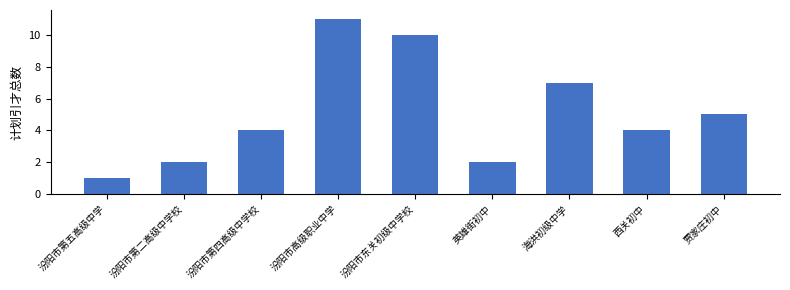

Reading left to right, transcribe all the data shown in this chart.

汾阳市第五高级中学=1	汾阳市第二高级中学校=2	汾阳市第四高级中学校=4	汾阳市高级职业中学=11	汾阳市东关初级中学校=10	英雄街初中=2	海洪初级中学=7	西关初中=4	贾家庄初中=5